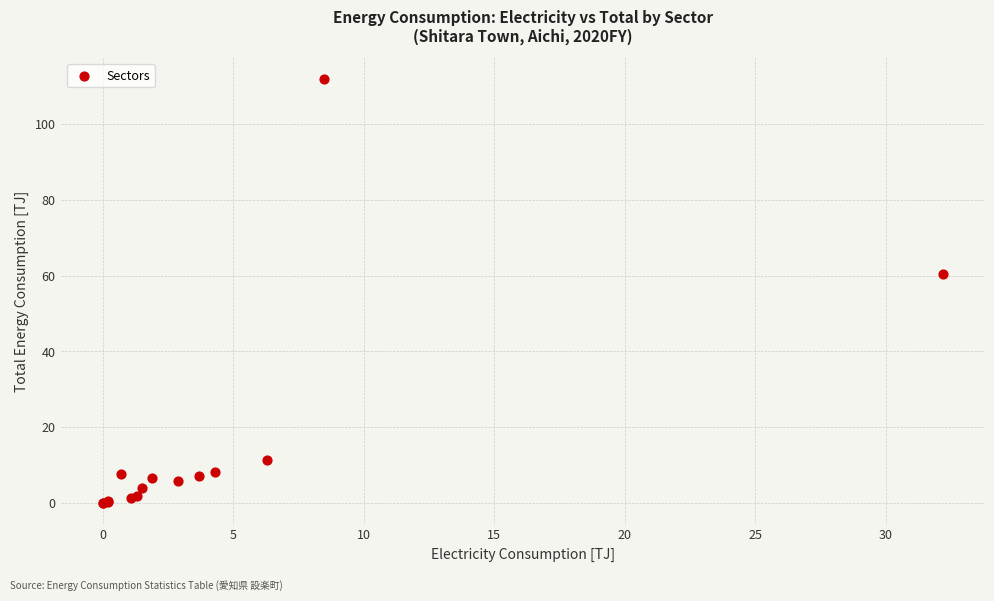

What Y value in the scatter plot is closest to 55?

60.5